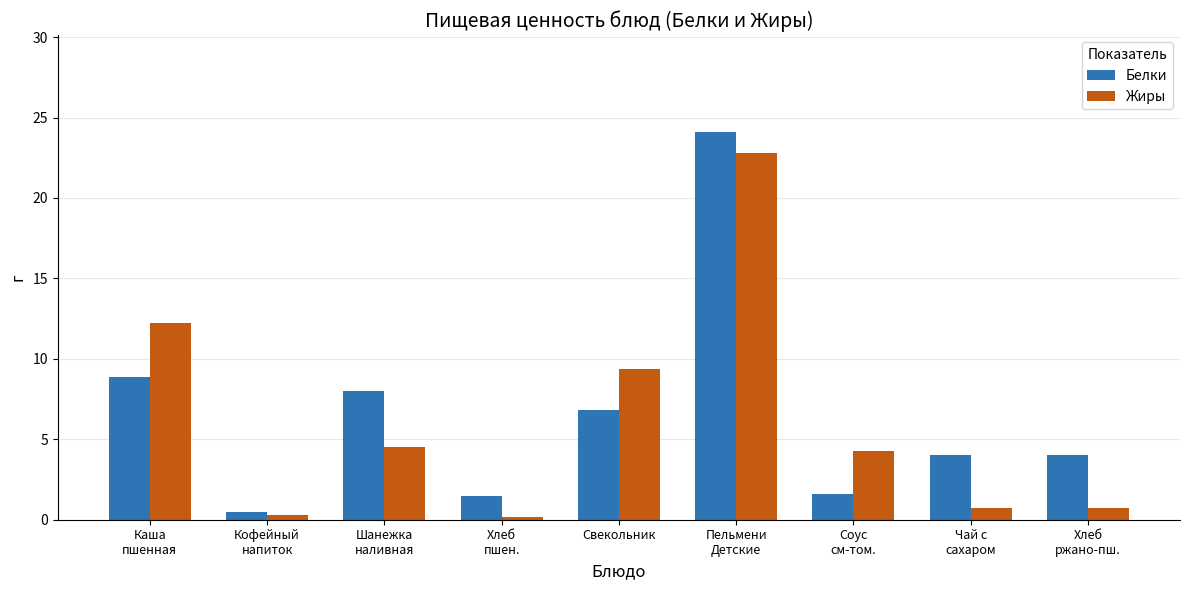

Which series has the widest spread of values?

Белки